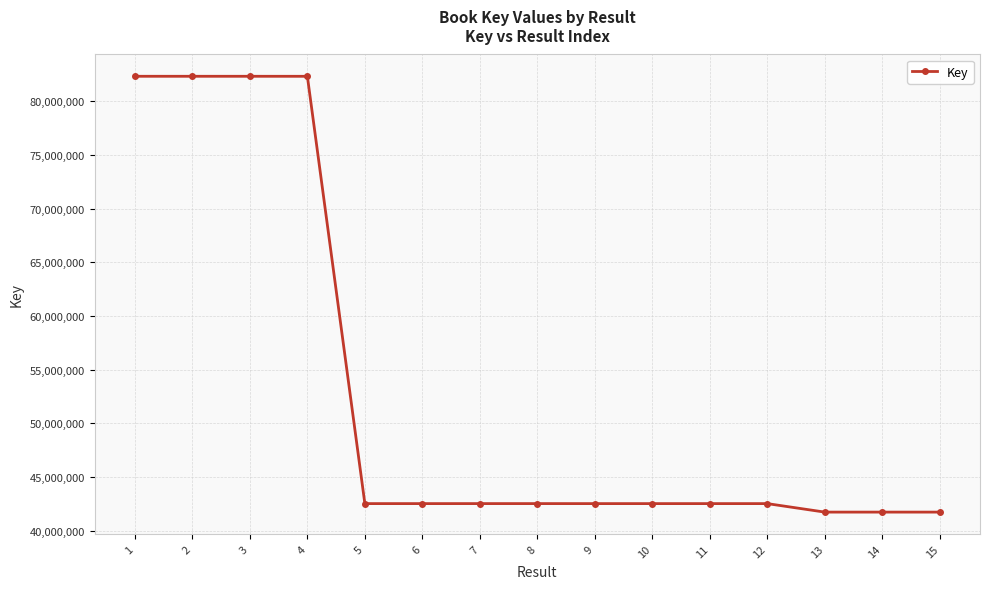

What is the change in value from 6 to 14?

-791497